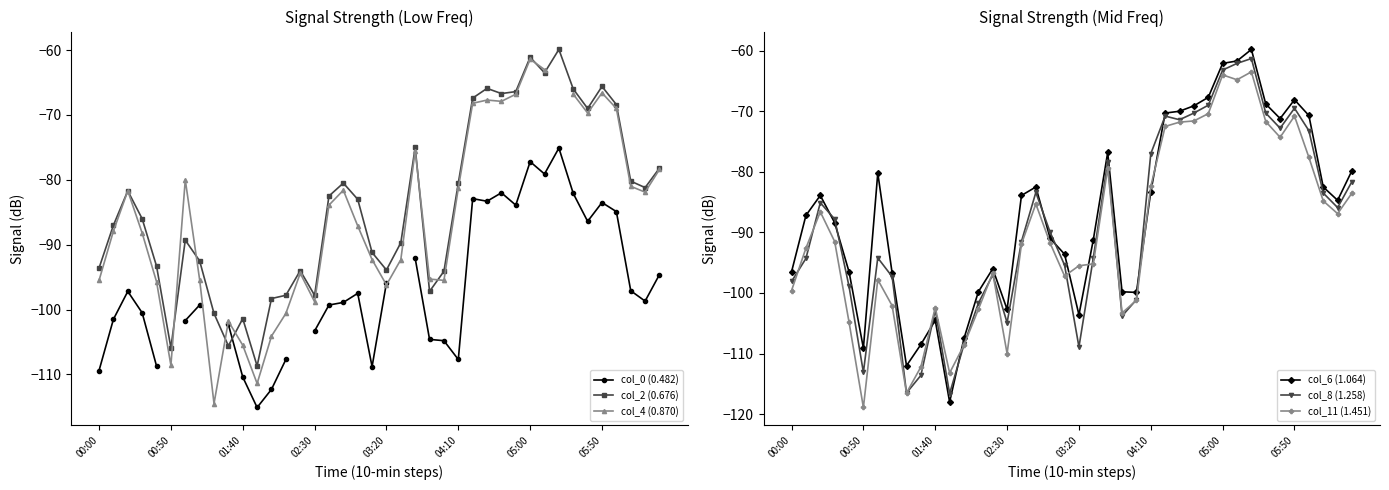

What is the sum of all col_11 (1.451) values?

-3607.6